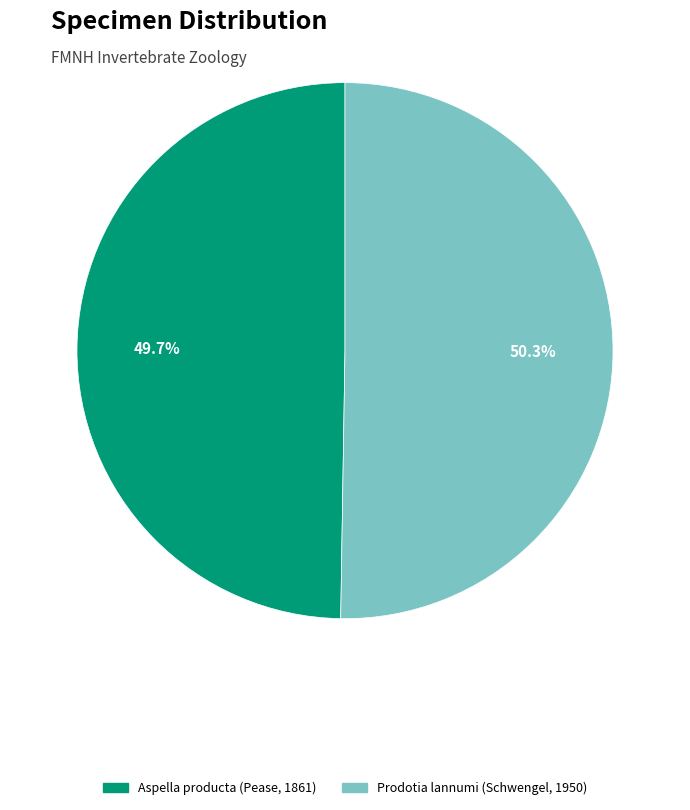

True or false: Aspella producta (Pease, 1861) accounts for 58% of the total.

False